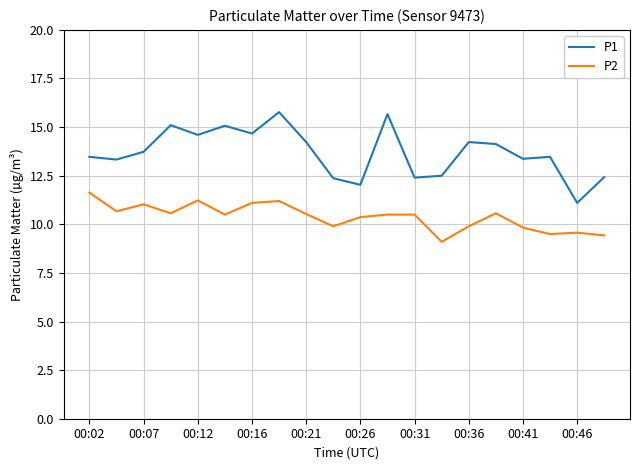

Which series has the widest spread of values?

P1